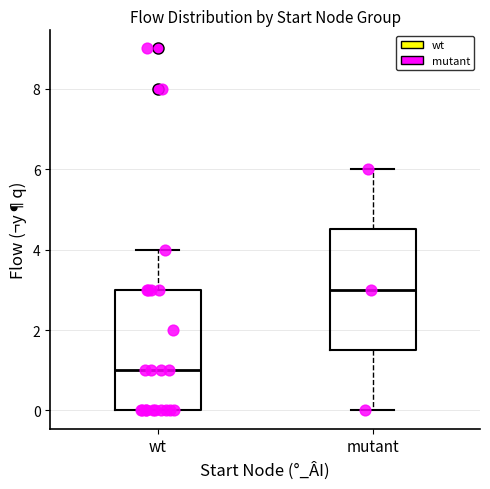

Reading left to right, transcribe this box plot: for each box, give where its median line is, the range the box spans, and where its two whiskers end, as read against the y-axis. The values are not printed on the chart, so give them approximately, as read against the axis.

wt: median 1.0, box 0.0 to 3.0, whiskers 0.0 to 4.0
mutant: median 3.0, box 1.6 to 4.6, whiskers 0.0 to 6.0